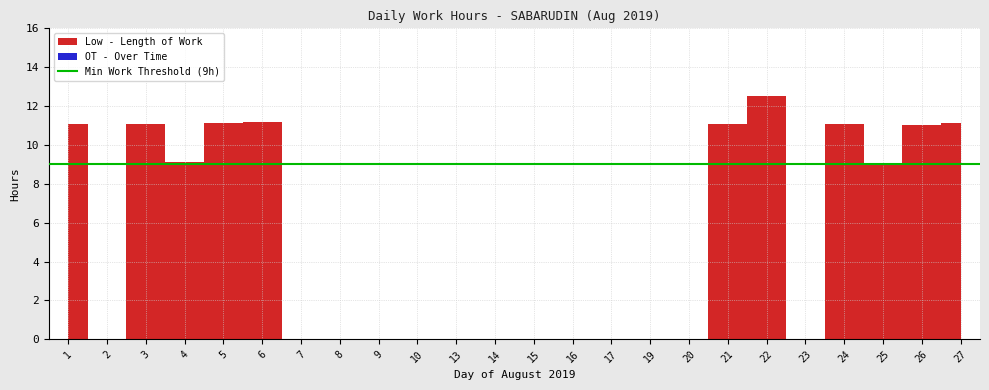

At which label does Overtime reach its peak?

1